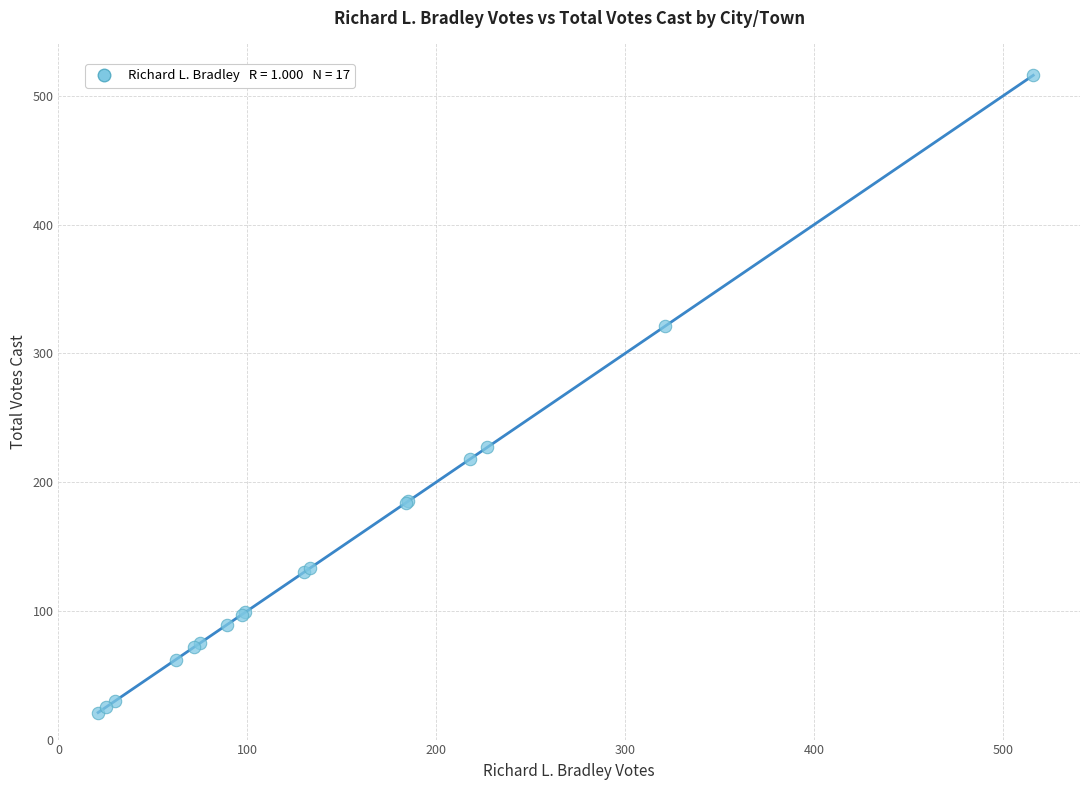

What Y value in the scatter plot is closest to 268?

227